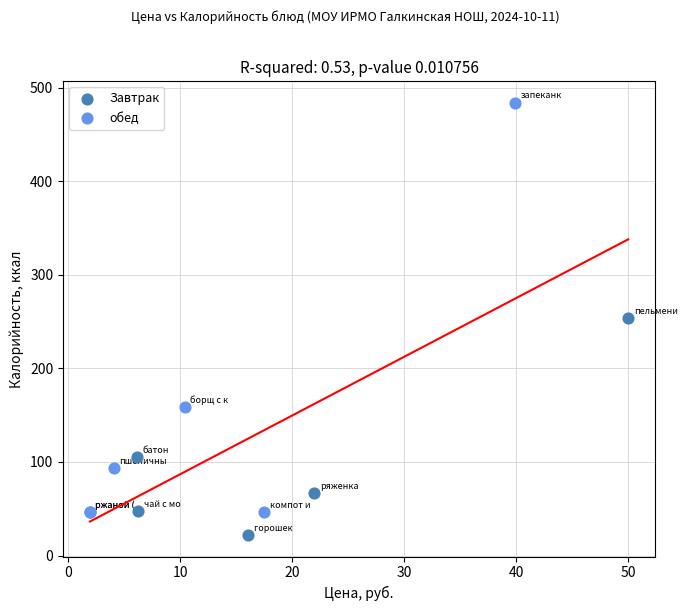

Which series has the widest spread of Y values?

обед